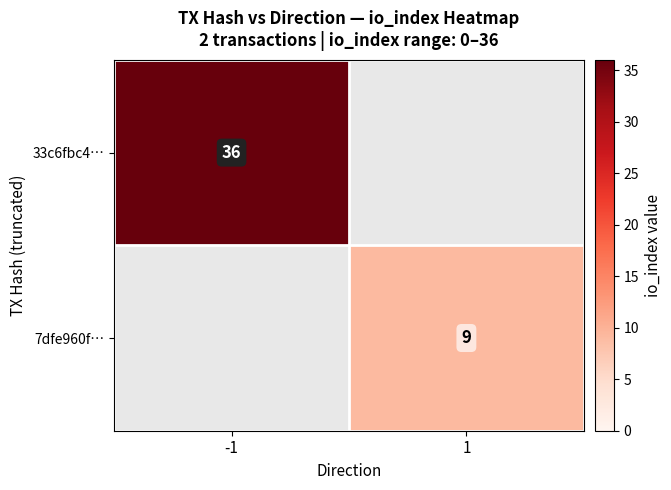

Is it true that 7dfe960f… equals 9 at 1?

True